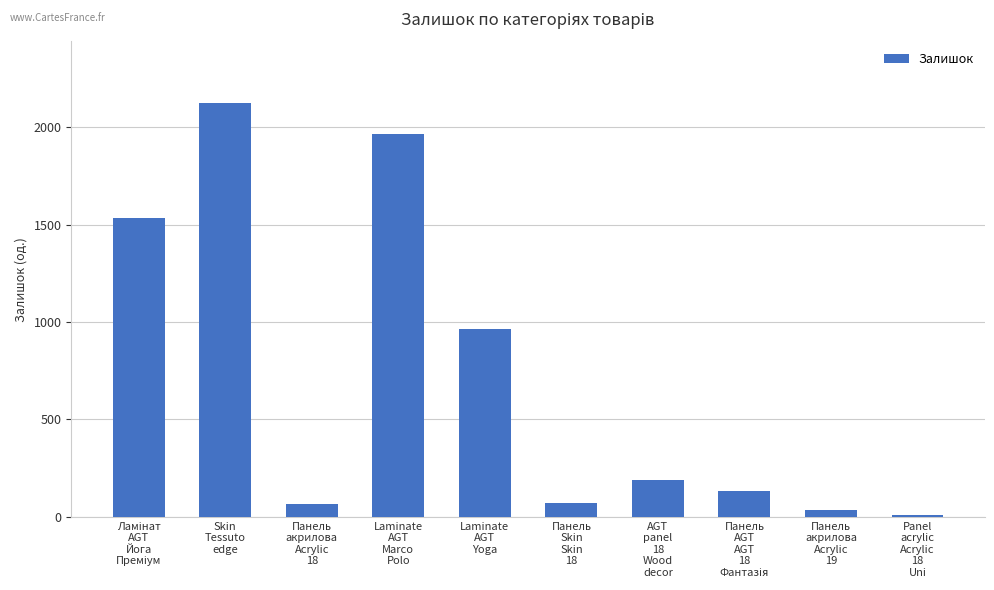

Which label corresponds to the largest value in the chart?

Skin
Tessuto
edge